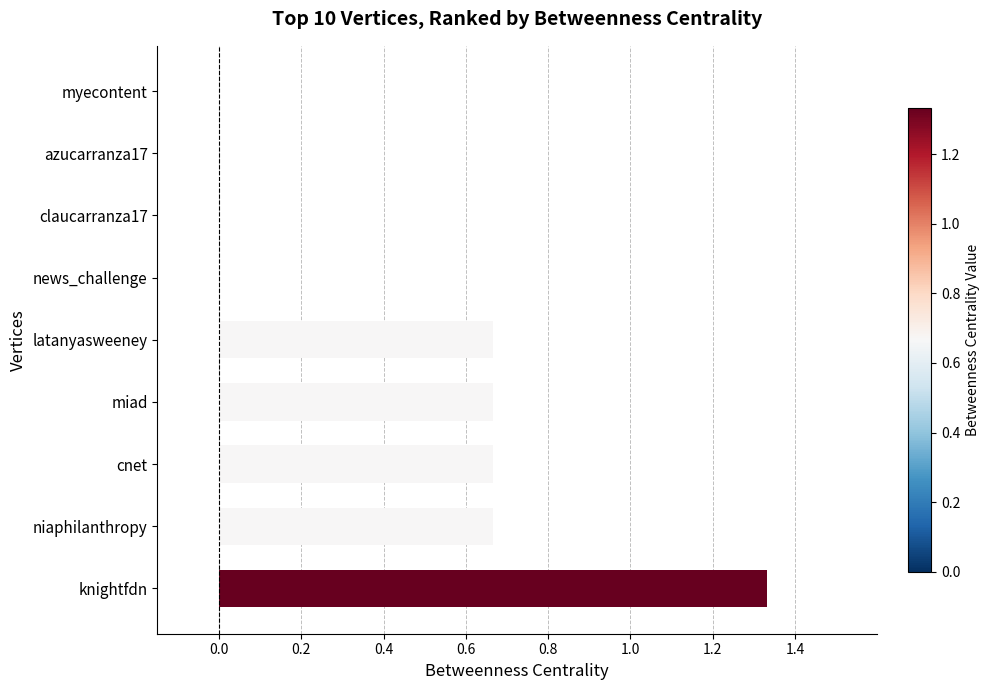

The chart shows a value of 1.1 at miad. True or false?

False